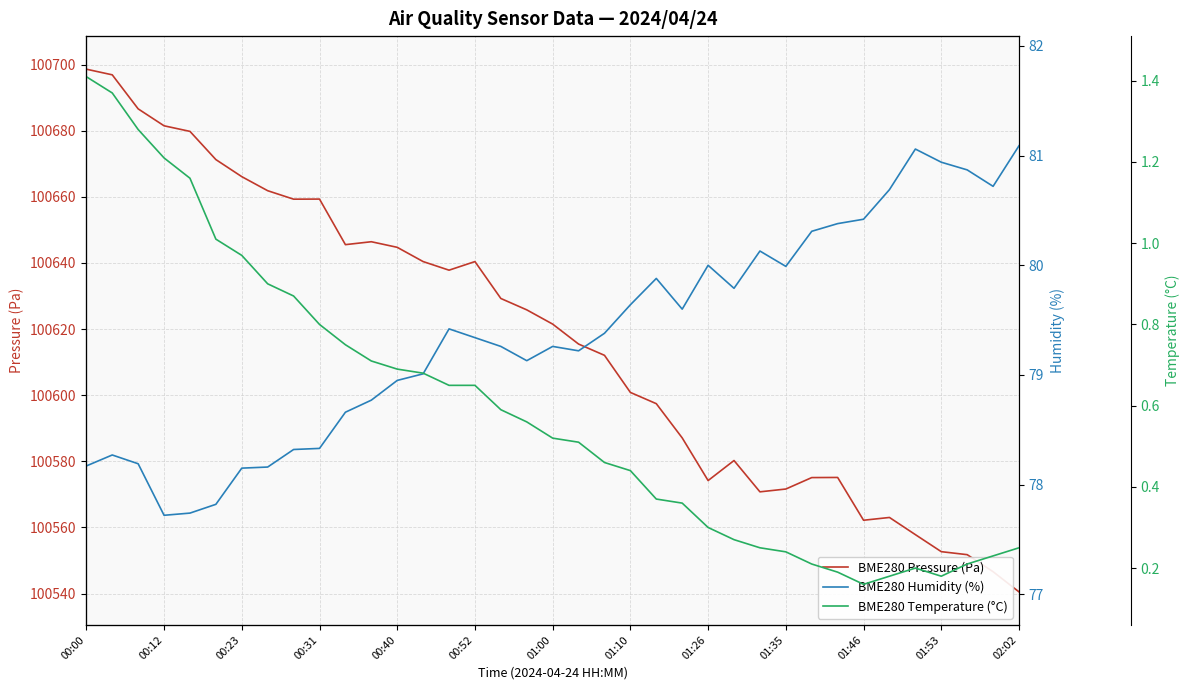

What is the maximum value for BME280 Pressure (Pa)?

100698.6